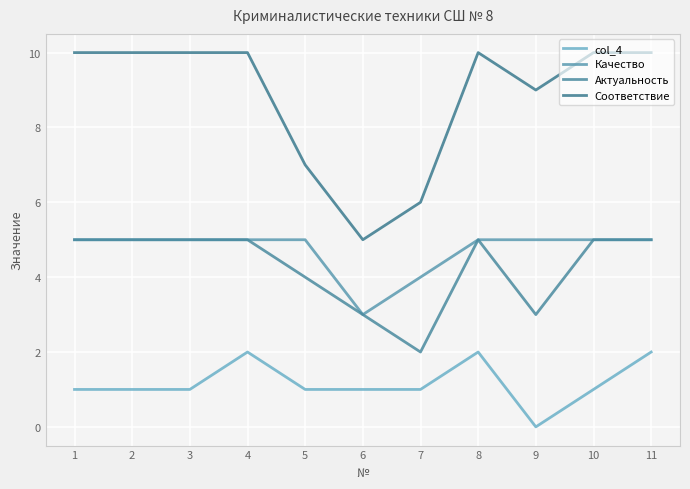

Where is the first local minimum for Качество?

6